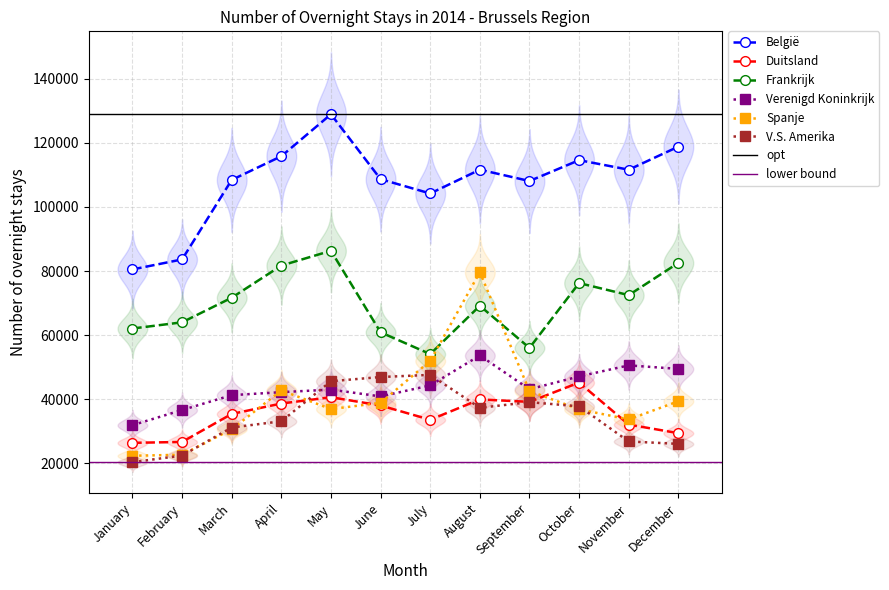

True or false: Verenigd Koninkrijk has a value of 9394 at September.

False